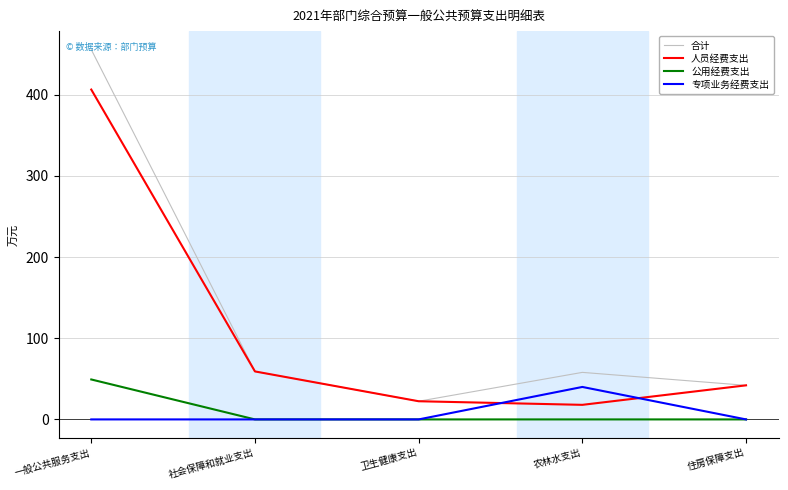

Rank the series at 农林水支出 from lowest to highest value.

公用经费支出, 人员经费支出, 专项业务经费支出, 合计